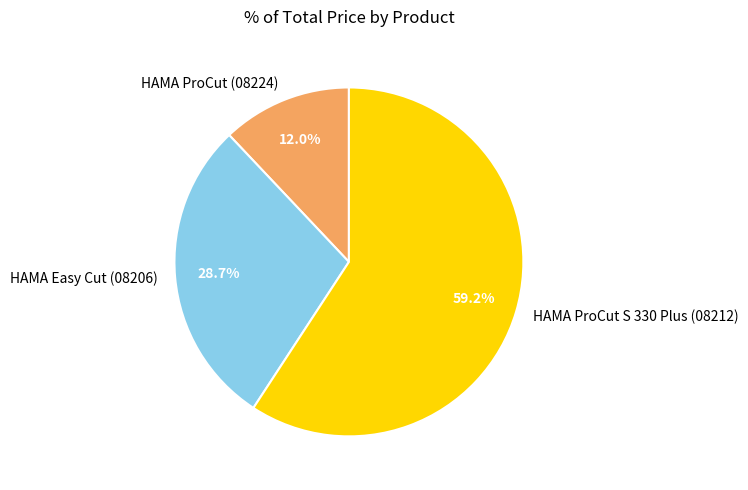

How many slices are in this pie chart?

3